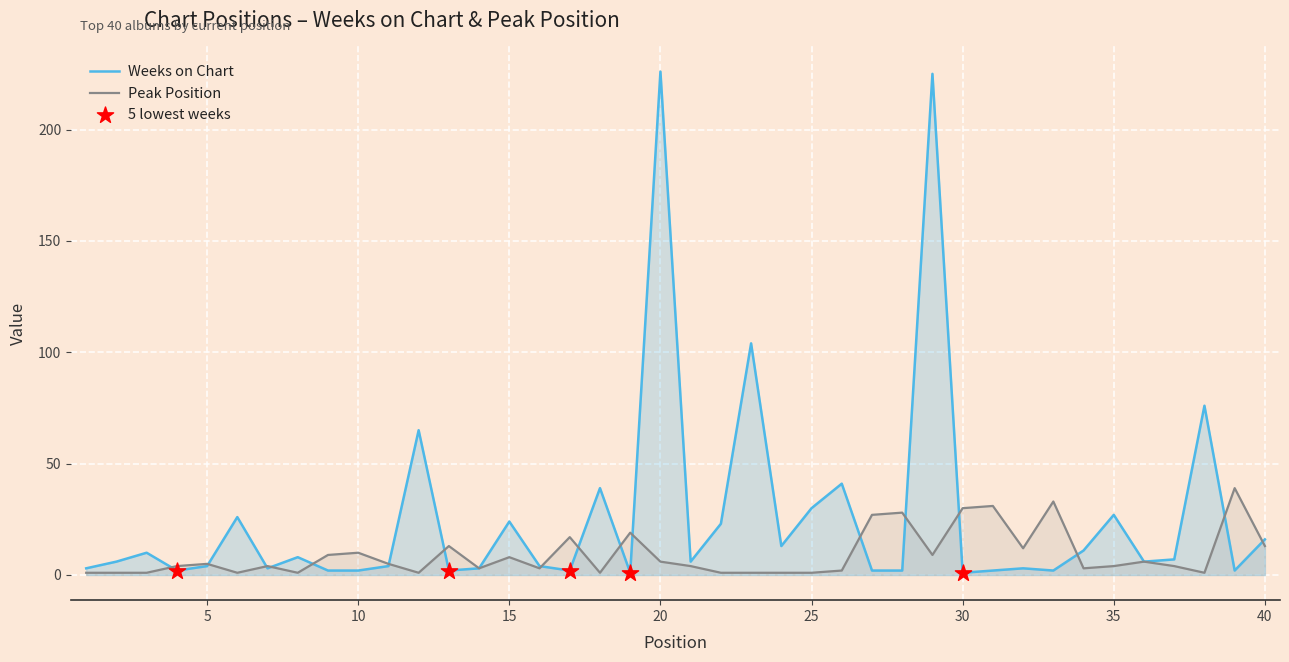

Which series reaches the maximum Y coordinate?

Weeks on Chart